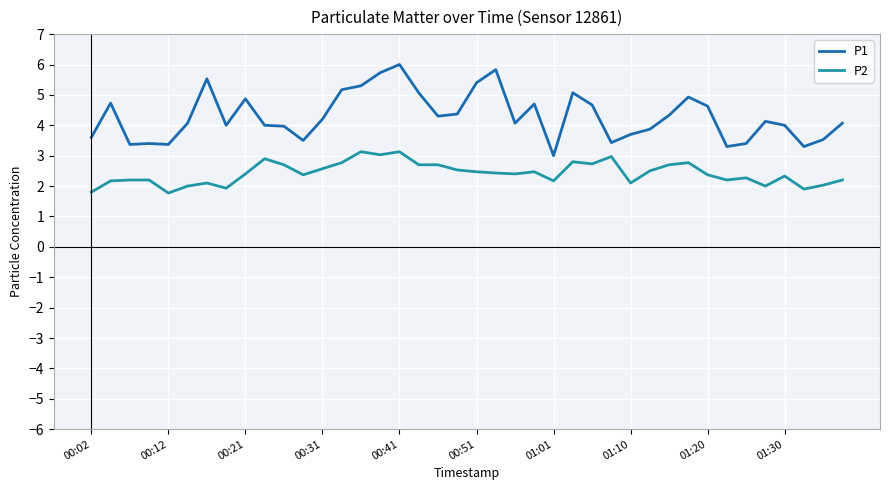

Rank the series by their average value, from highest to lowest.

P1, P2